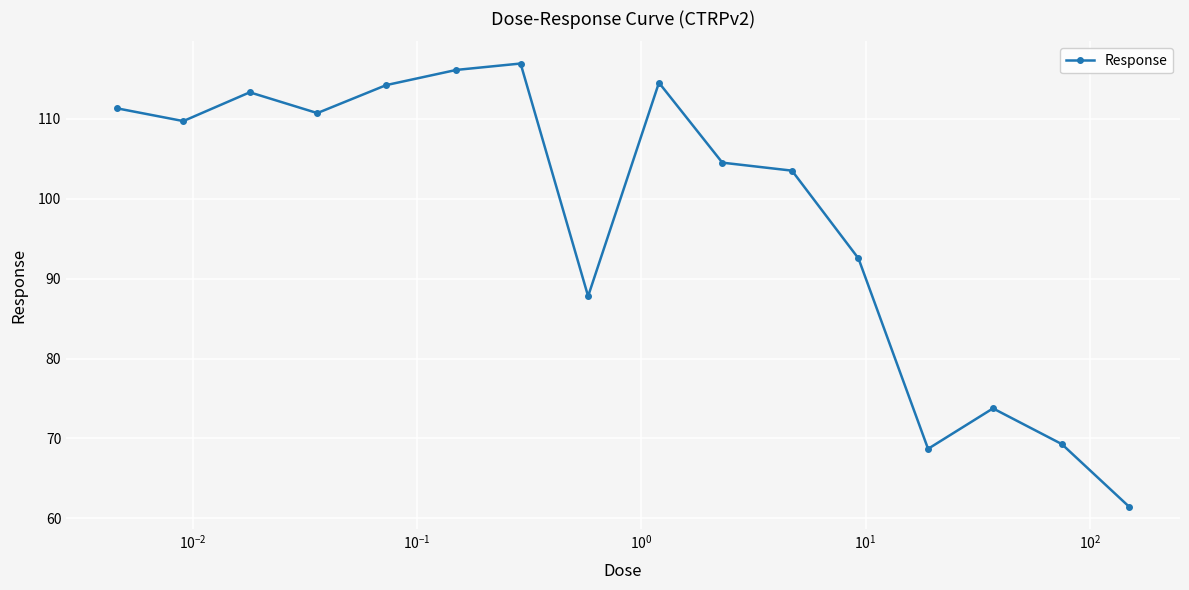

What is the value of the 10th point from the left?

104.5